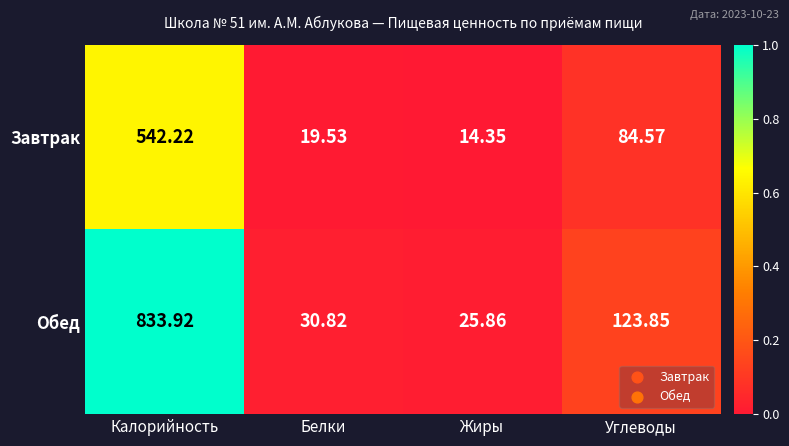

List the series in order of their peak value, lowest first.

Завтрак, Обед